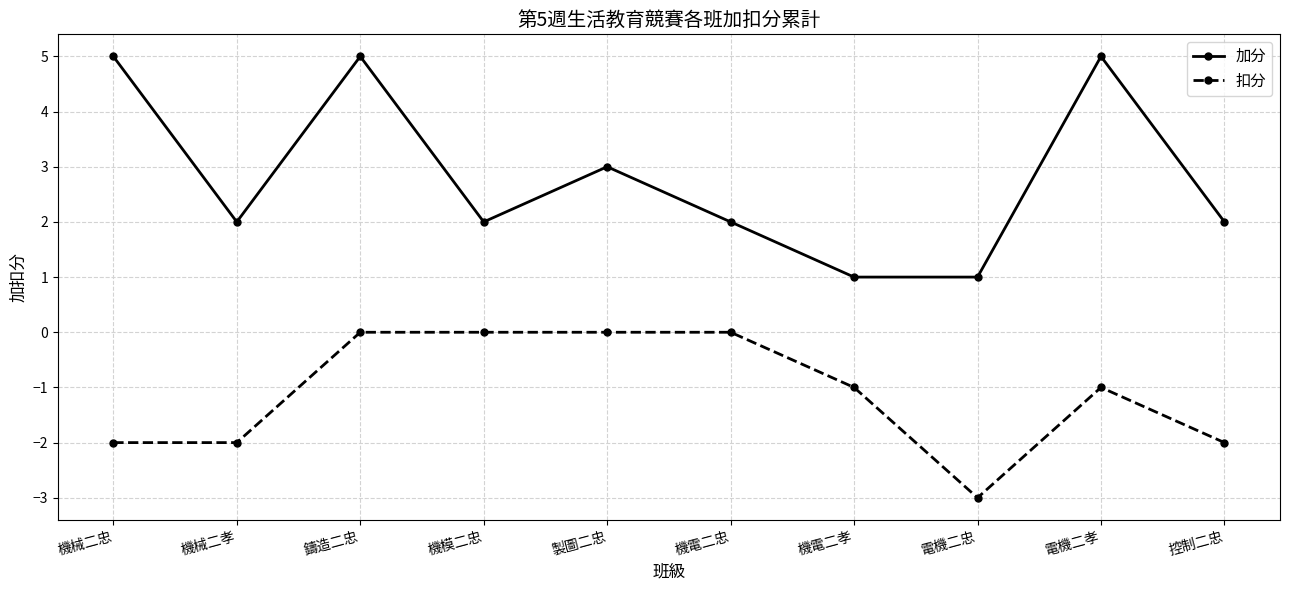

Count the 扣分 values in the range -2 to 0.

9